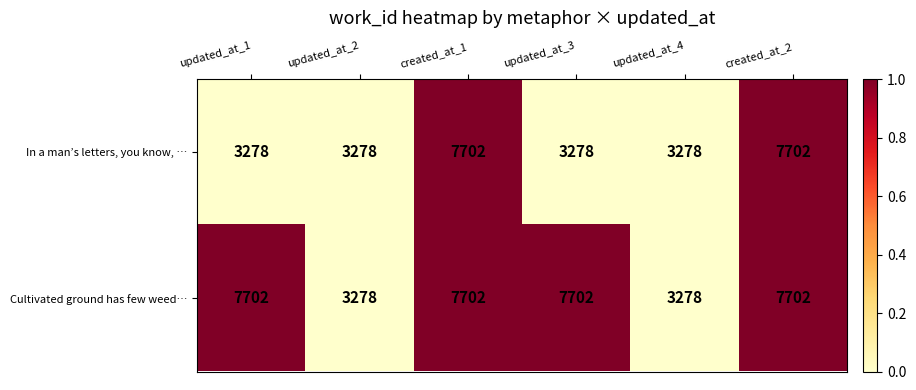

Which series has the largest total across all categories?

Cultivated ground has few weed…